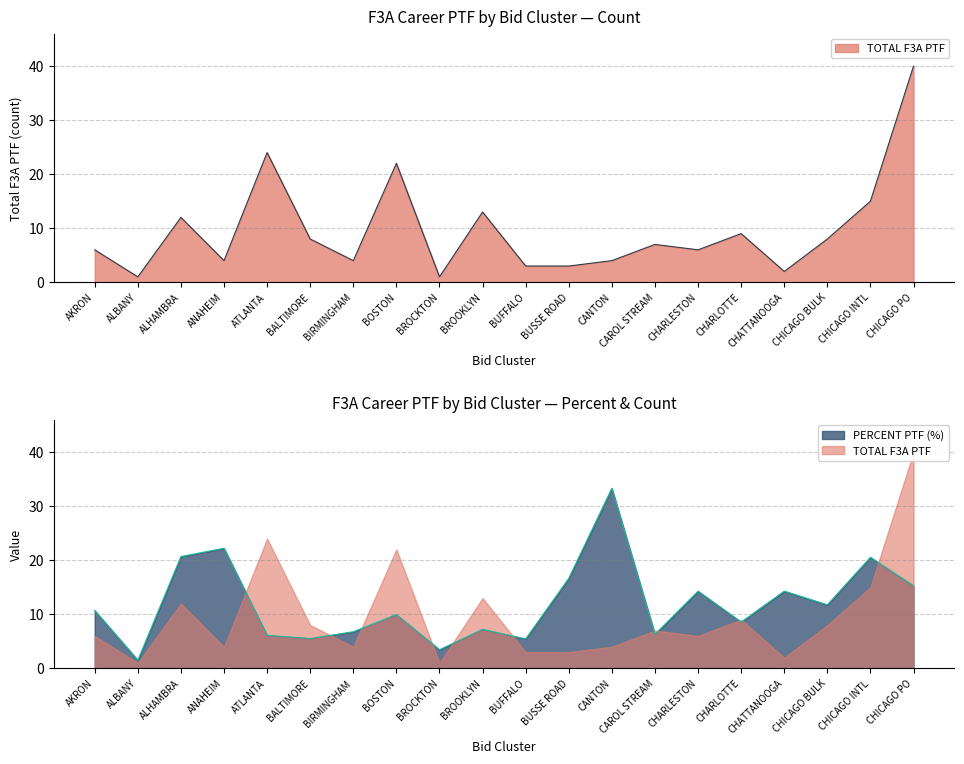

What is the approximate value of PERCENT PTF (%) at ANAHEIM?

22.2